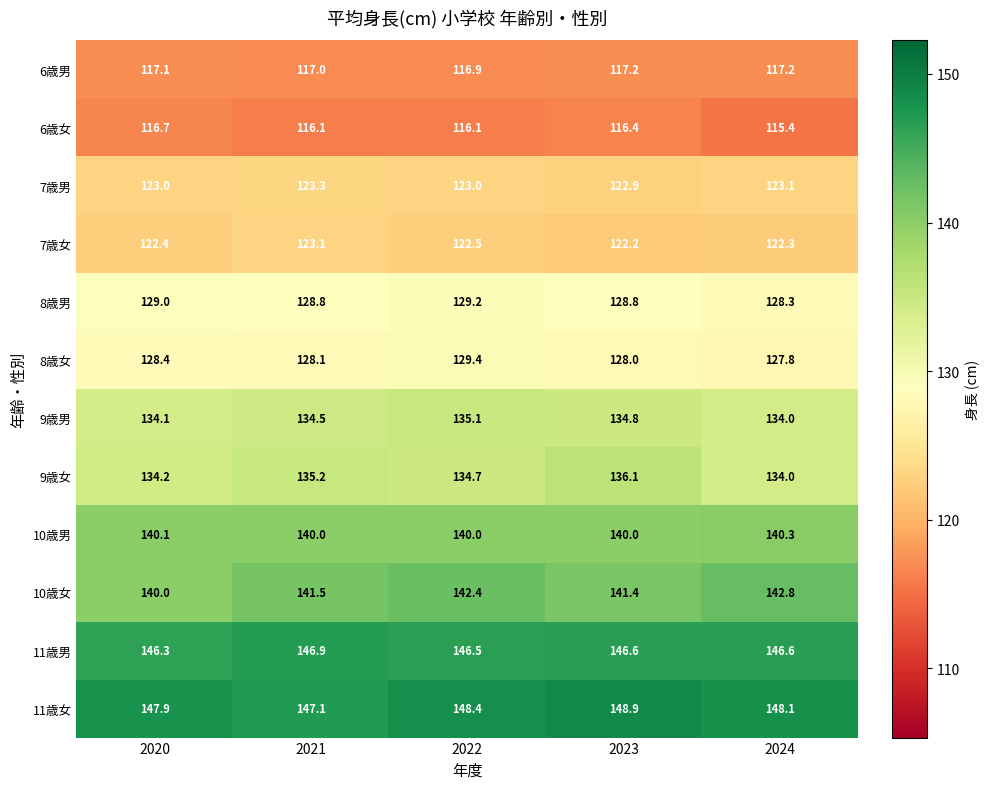

What value does the 11歳女 series have at 2021?

147.1